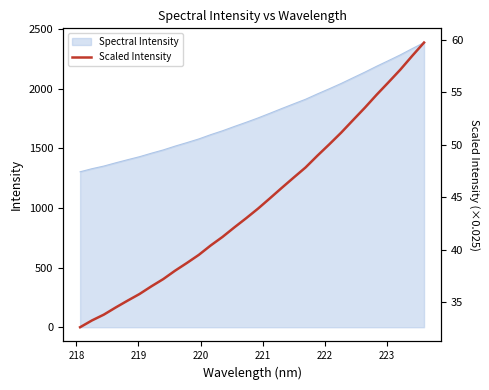

What is the lowest value of the Spectral Intensity series?

1304.2